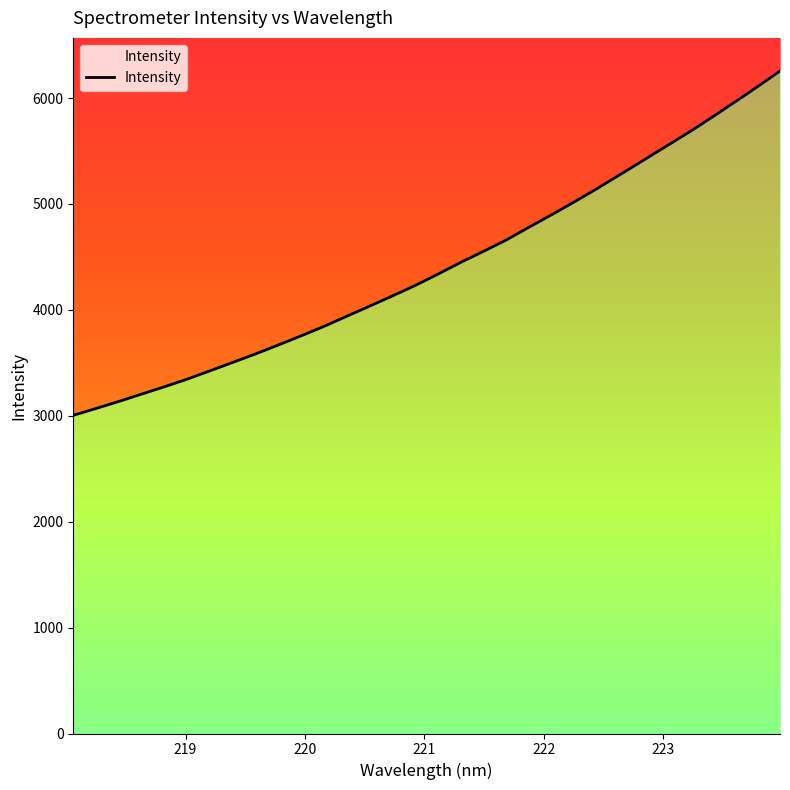

What is the minimum value shown in the chart?

3004.2